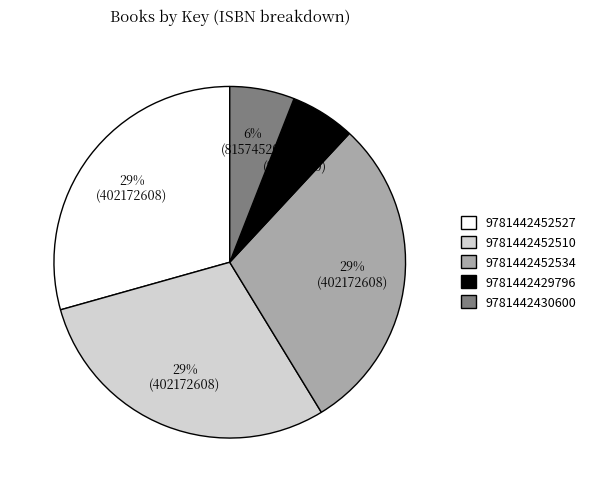

True or false: 9781442452527 accounts for 29% of the total.

True